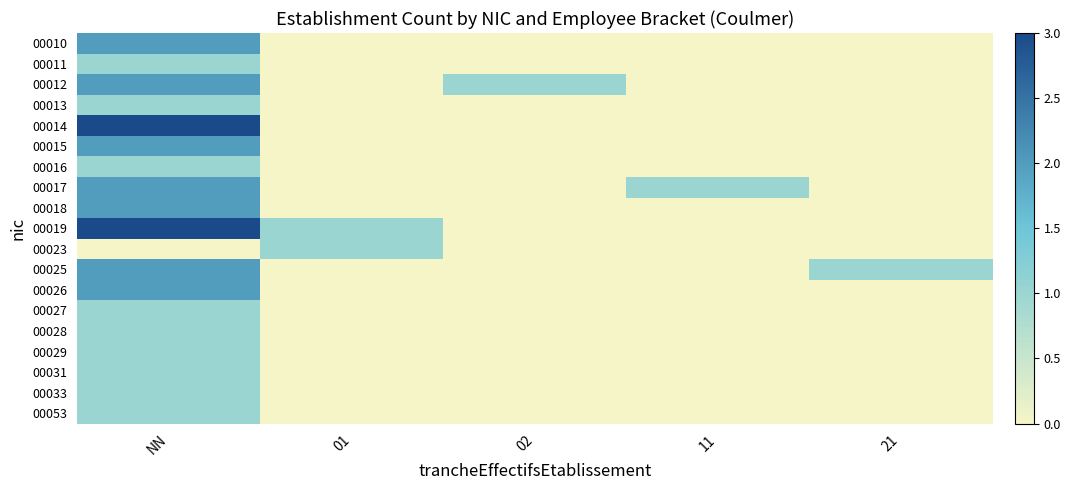

Reading right to left, what are all the values shown in this chart?

00010: 21=0	11=0	02=0	01=0	NN=2
00011: 21=0	11=0	02=0	01=0	NN=1
00012: 21=0	11=0	02=1	01=0	NN=2
00013: 21=0	11=0	02=0	01=0	NN=1
00014: 21=0	11=0	02=0	01=0	NN=3
00015: 21=0	11=0	02=0	01=0	NN=2
00016: 21=0	11=0	02=0	01=0	NN=1
00017: 21=0	11=1	02=0	01=0	NN=2
00018: 21=0	11=0	02=0	01=0	NN=2
00019: 21=0	11=0	02=0	01=1	NN=3
00023: 21=0	11=0	02=0	01=1	NN=0
00025: 21=1	11=0	02=0	01=0	NN=2
00026: 21=0	11=0	02=0	01=0	NN=2
00027: 21=0	11=0	02=0	01=0	NN=1
00028: 21=0	11=0	02=0	01=0	NN=1
00029: 21=0	11=0	02=0	01=0	NN=1
00031: 21=0	11=0	02=0	01=0	NN=1
00033: 21=0	11=0	02=0	01=0	NN=1
00053: 21=0	11=0	02=0	01=0	NN=1